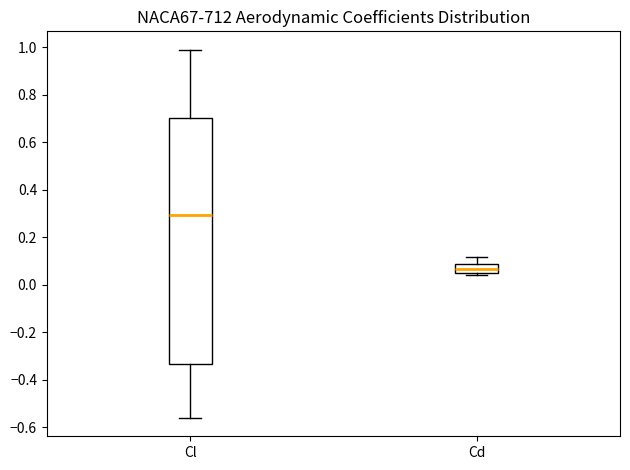

Reading left to right, read every box against the y-axis: the position of its median line, the range the box covers, and the ends of its whiskers. The values are not printed on the chart, so give them approximately, as read against the axis.

Cl: median 0.30, box -0.34 to 0.70, whiskers -0.56 to 0.98
Cd: median 0.06, box 0.04 to 0.08, whiskers 0.04 (just below the box's lower edge) to 0.12